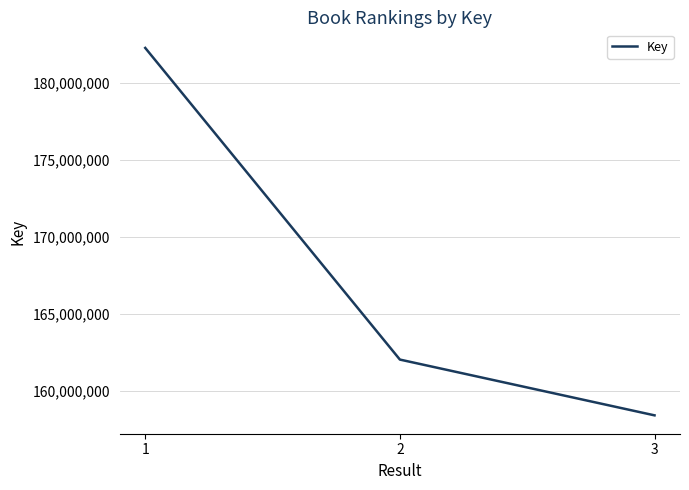

What is the difference between the maximum and minimum values?

23817011